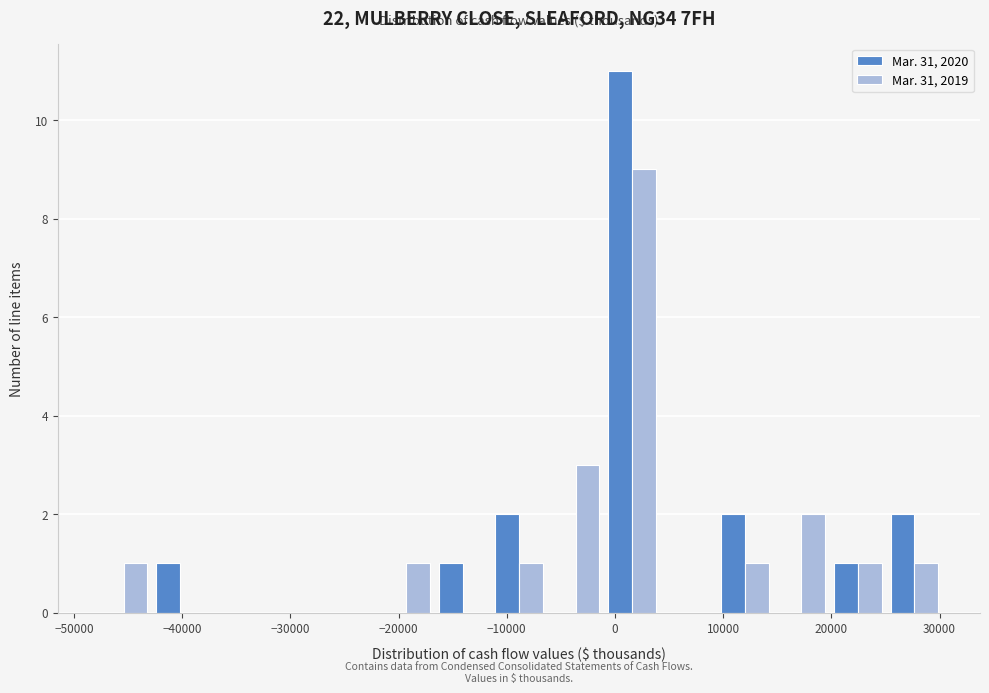

What is the height of the Mar. 31, 2019 bar covering -22000 to -17000 on the x-axis? Neither the bar edges nor the heights are printed on the chart, so give them approximately, as read against the axes.

1